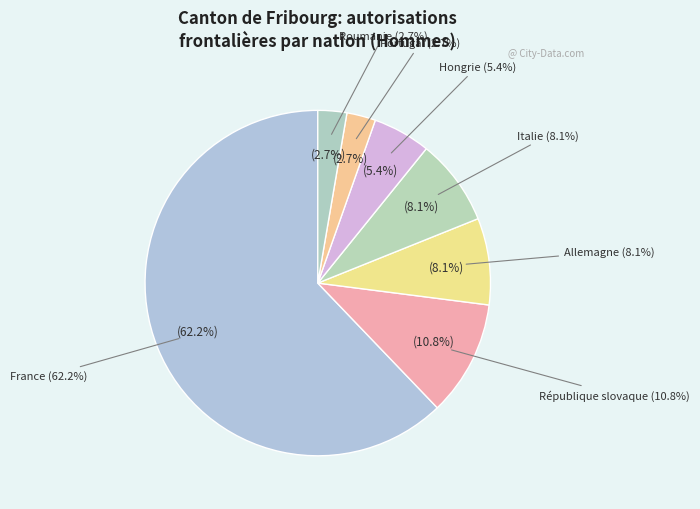

What is the change in value from Italie to Roumanie?

-2